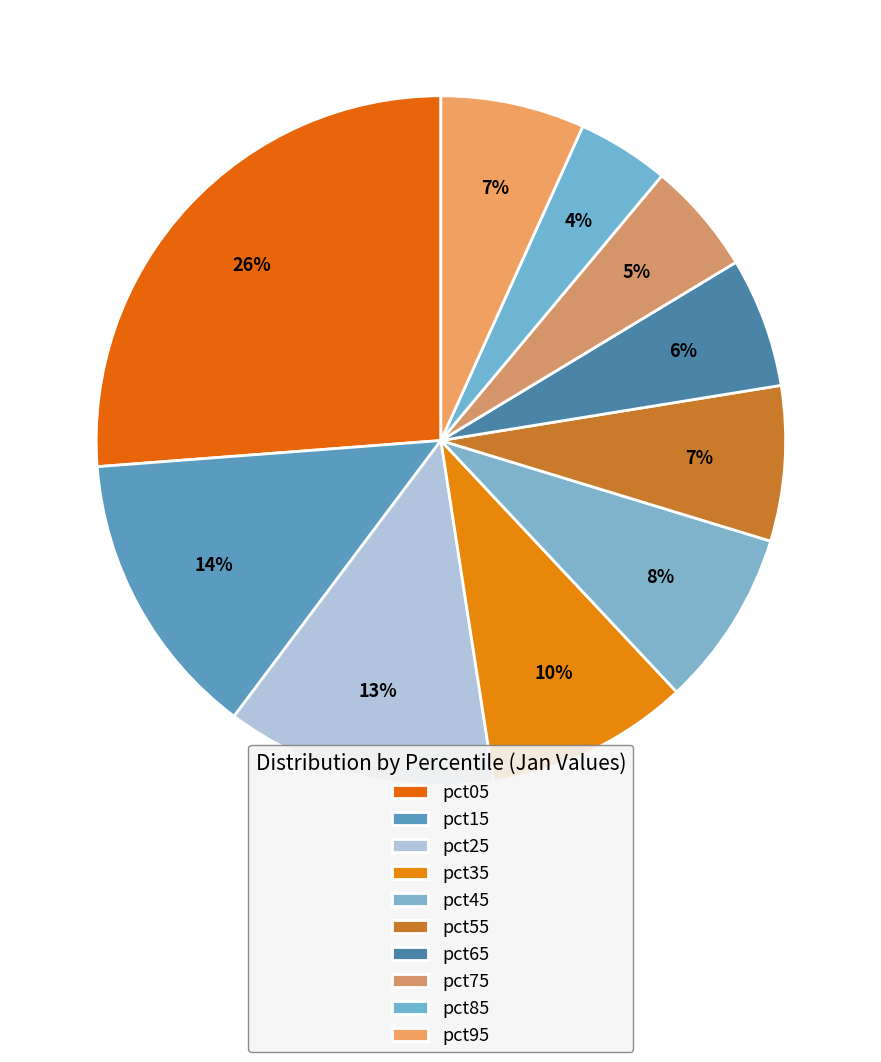

The pct05 slice represents 17% of the pie. True or false?

False